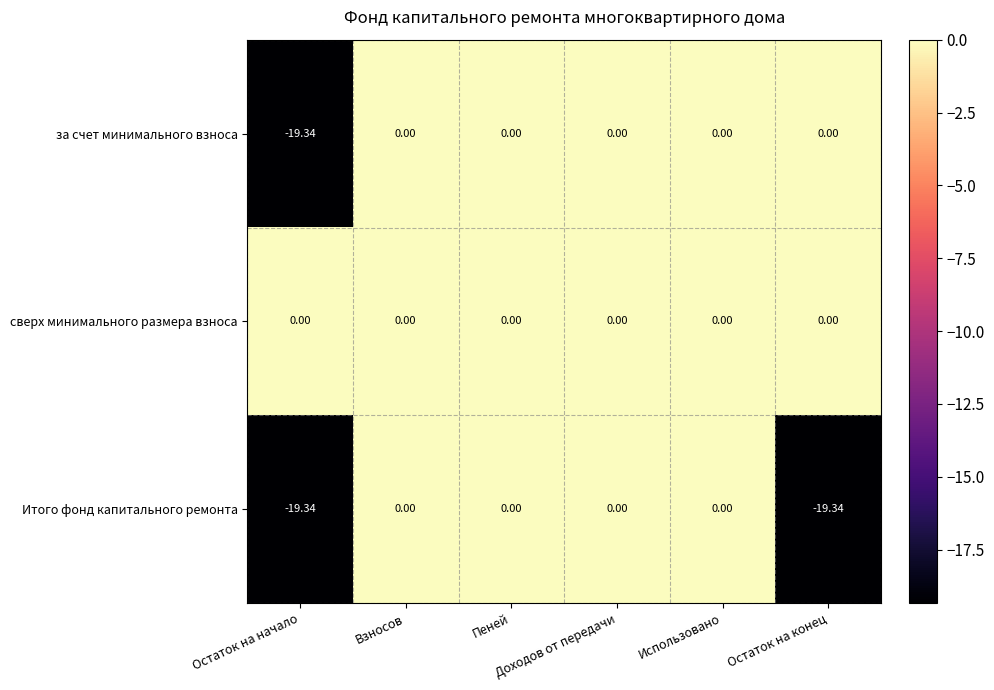

List the series in order of their overall mean, highest first.

сверх минимального размера взноса, за счет минимального взноса, Итого фонд капитального ремонта